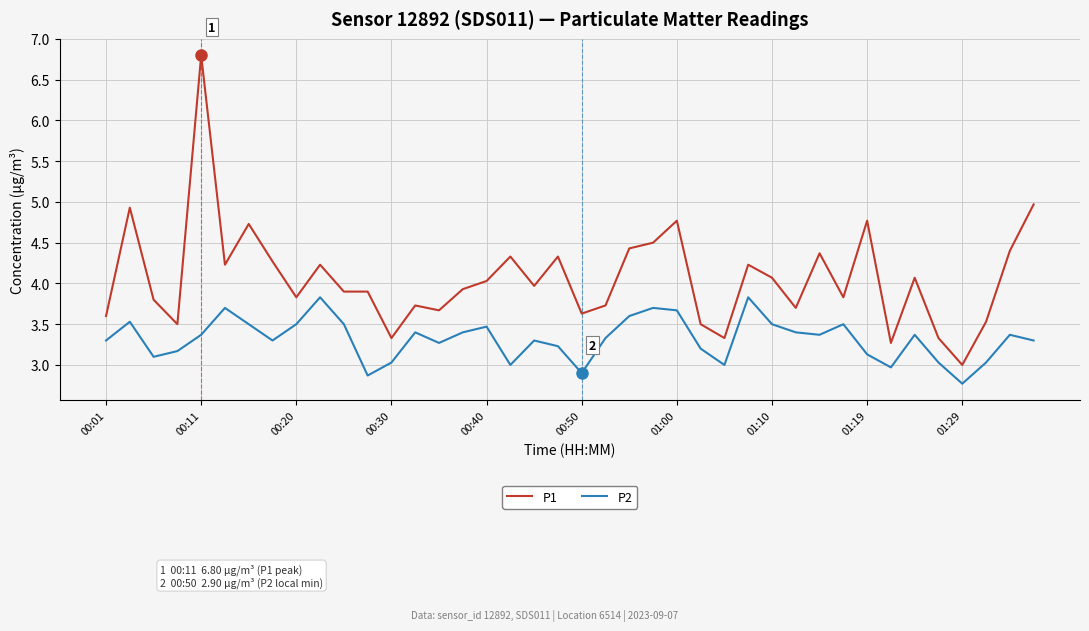

Reading right to left, what are all the values shown in this chart?

P1: 5.0	4.4	3.5	3.0	3.3	4.1	3.3	4.8	3.8	4.4	3.7	4.1	4.2	3.3	3.5	4.8	4.5	4.4	3.7	3.6	4.3	4.0	4.3	4.0	3.9	3.7	3.7	3.3	3.9	3.9	4.2	3.8	4.3	4.7	4.2	6.8	3.5	3.8	4.9	3.6
P2: 3.3	3.4	3.0	2.8	3.0	3.4	3.0	3.1	3.5	3.4	3.4	3.5	3.8	3.0	3.2	3.7	3.7	3.6	3.3	2.9	3.2	3.3	3.0	3.5	3.4	3.3	3.4	3.0	2.9	3.5	3.8	3.5	3.3	3.5	3.7	3.4	3.2	3.1	3.5	3.3